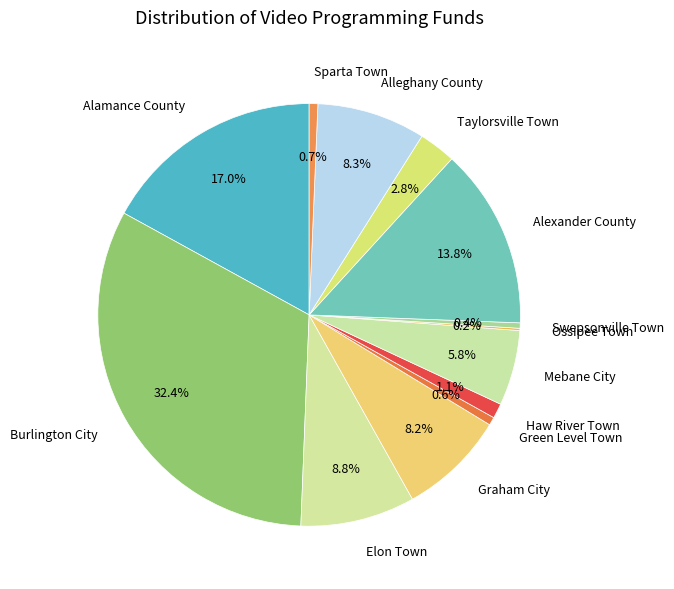

What percentage is NOT represented by Haw River Town?

98.9%